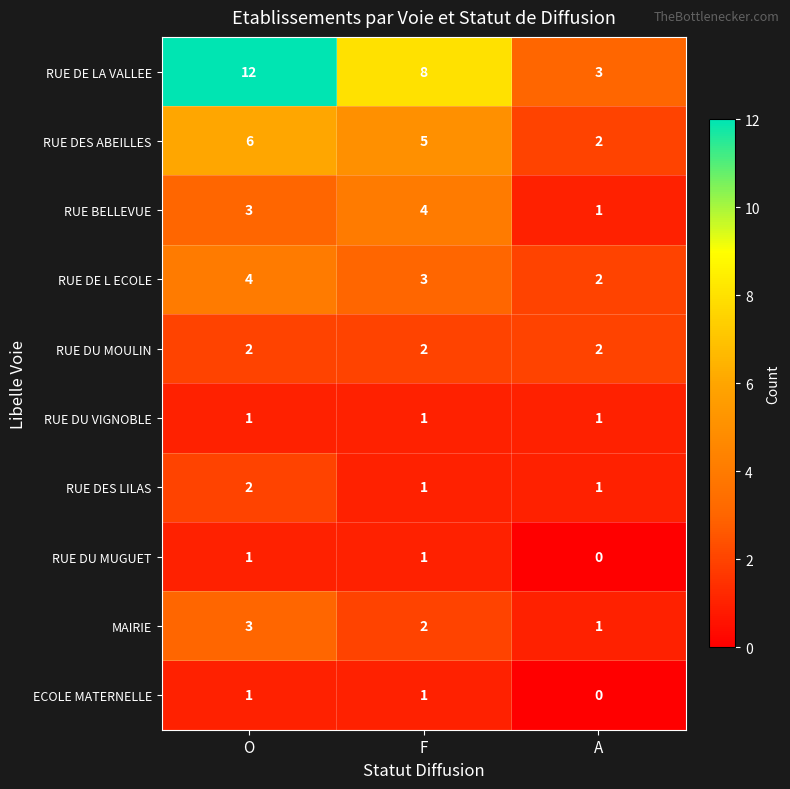

At which category is the sum across all series the highest?

O